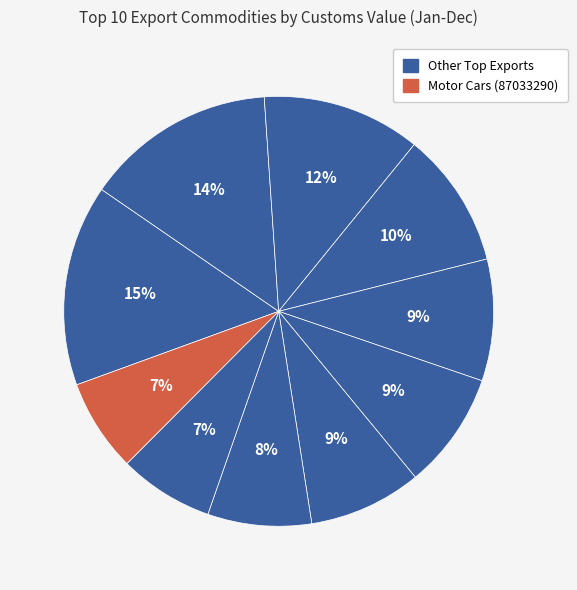

How many segments does this pie chart have?

10